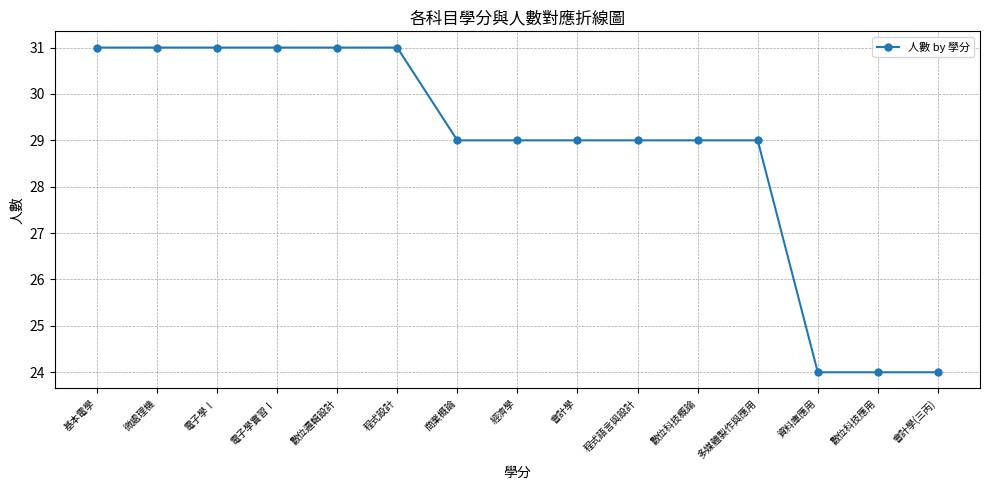

Which has a higher value, 會計學 or 會計學(三丙)?

會計學